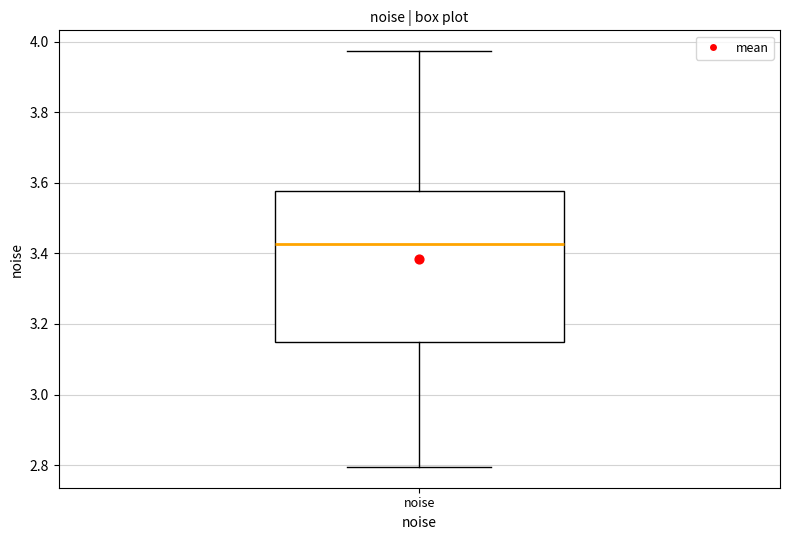

Where does the median line of the box for noise sit on the y-axis? The values are not printed on the chart, so give them approximately, as read against the axis.

3.42